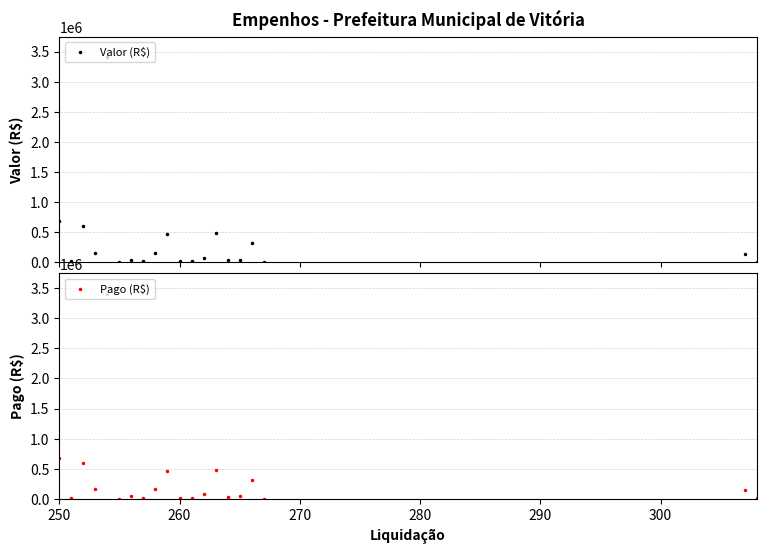

True or false: Valor (R$) has more than 1 interior local peaks.

True